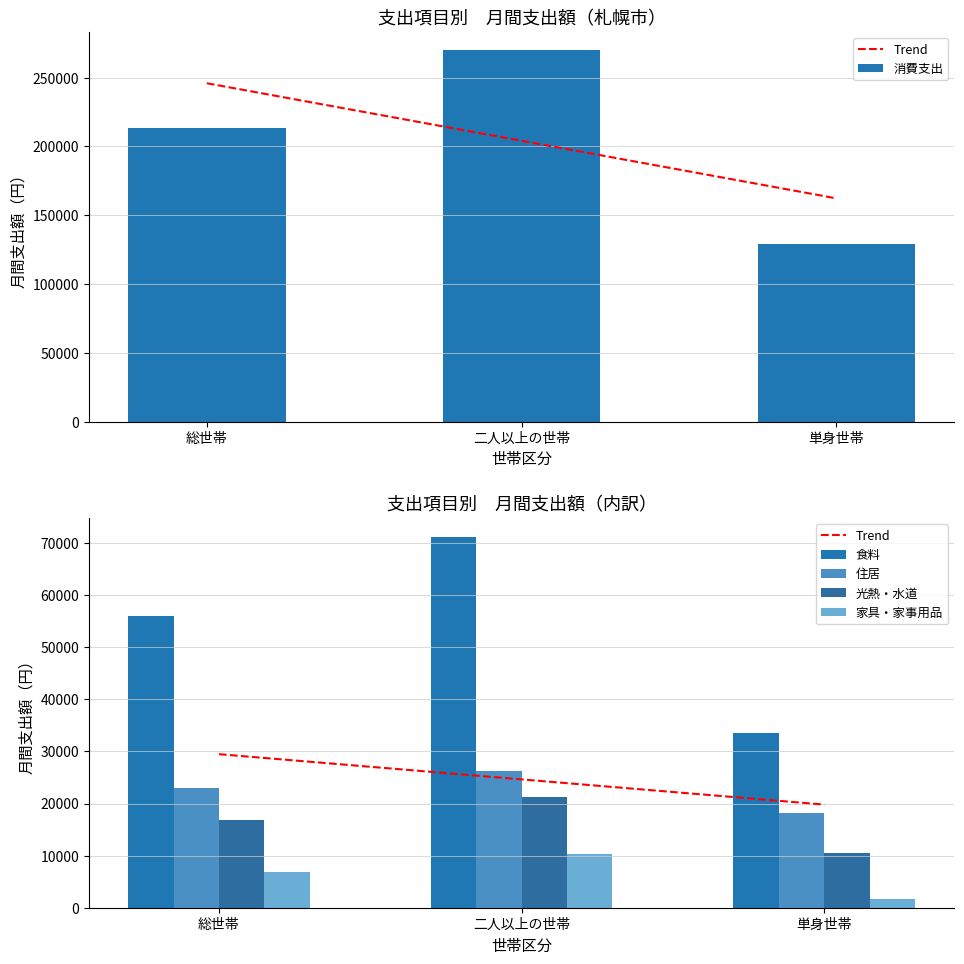

What is the sum of the 光熱・水道 values at 二人以上の世帯 and 単身世帯?

31641